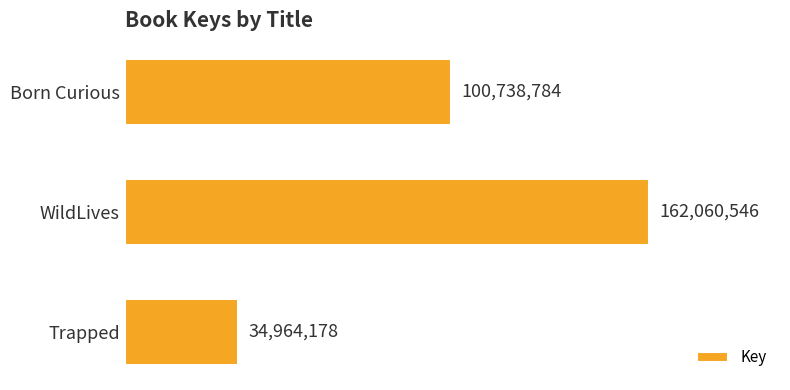

Which label corresponds to the largest value in the chart?

WildLives